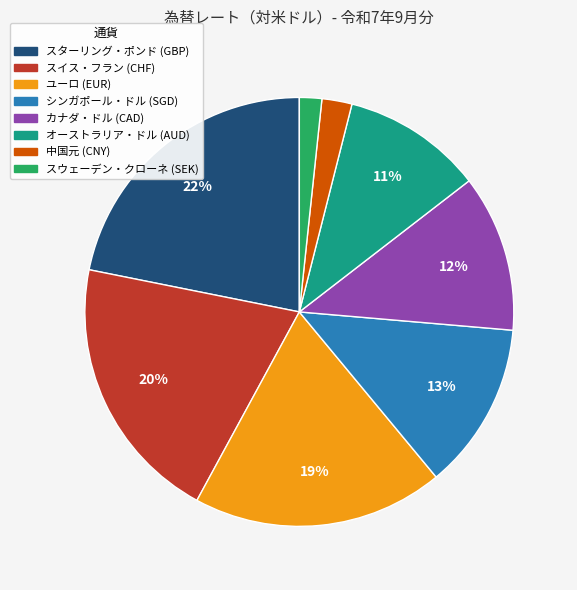

To the nearest percent, what is the combined percentage of ユーロ (EUR) and オーストラリア・ドル (AUD)?

30%